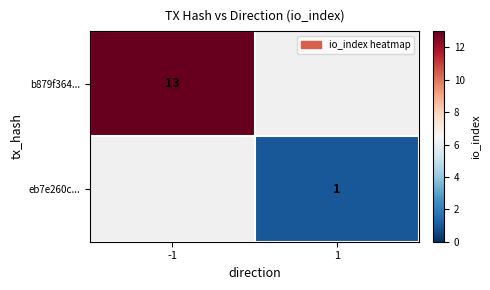

Is it true that eb7e260c... equals 1 at 1?

True